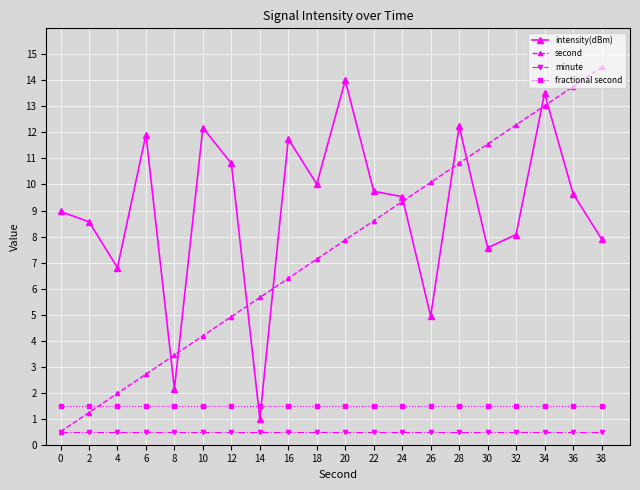

Does the chart display data point markers on the line(s)?

Yes